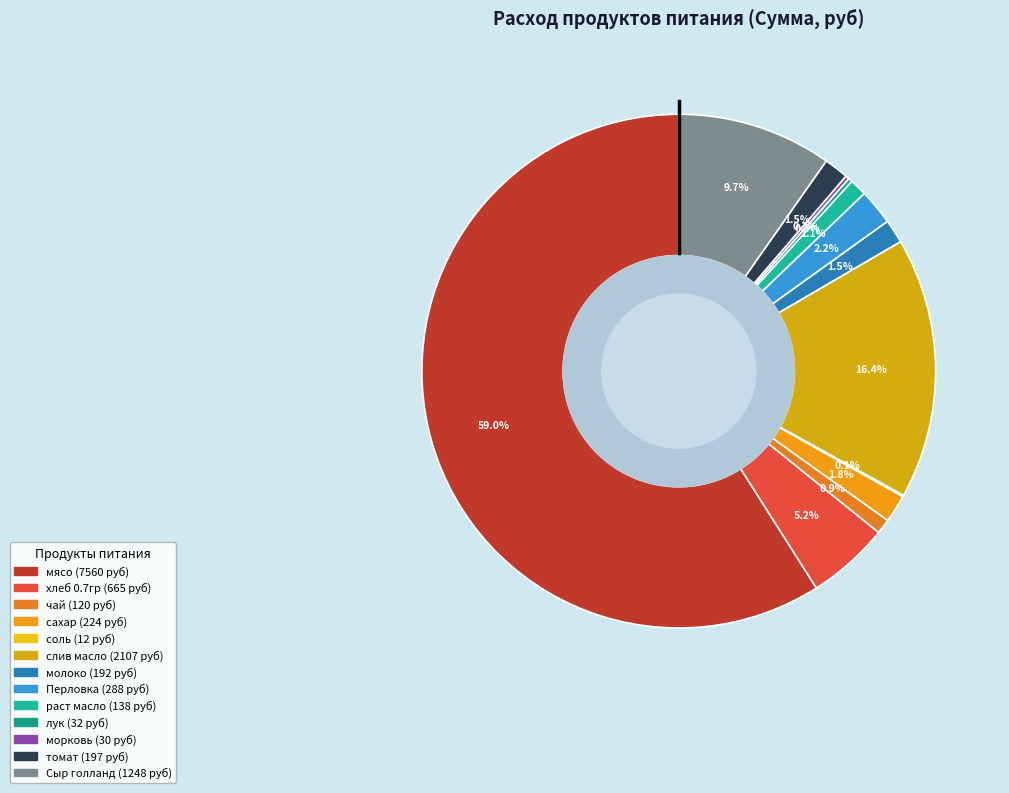

To the nearest percent, what portion does раст масло represent?

1%